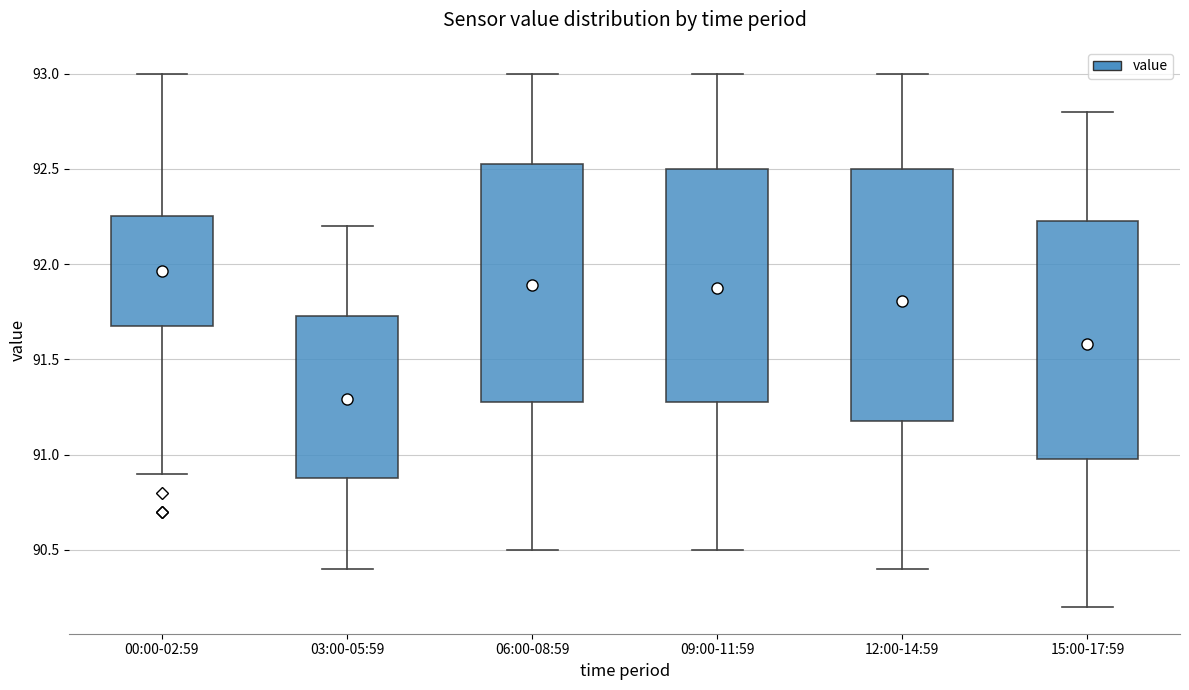

Reading left to right, transcribe this box plot: for each box, give where its median line is, the range the box spans, and where its two whiskers end, as read against the y-axis. The values are not printed on the chart, so give them approximately, as read against the axis.

00:00-02:59: median 92.05, box 91.70 to 92.25, whiskers 90.90 to 93.00
03:00-05:59: median 91.30, box 90.90 to 91.75, whiskers 90.40 to 92.20
06:00-08:59: median 91.95, box 91.30 to 92.55, whiskers 90.50 to 93.00
09:00-11:59: median 91.95, box 91.30 to 92.50, whiskers 90.50 to 93.00
12:00-14:59: median 91.85, box 91.20 to 92.50, whiskers 90.40 to 93.00
15:00-17:59: median 91.60, box 91.00 to 92.25, whiskers 90.20 to 92.80